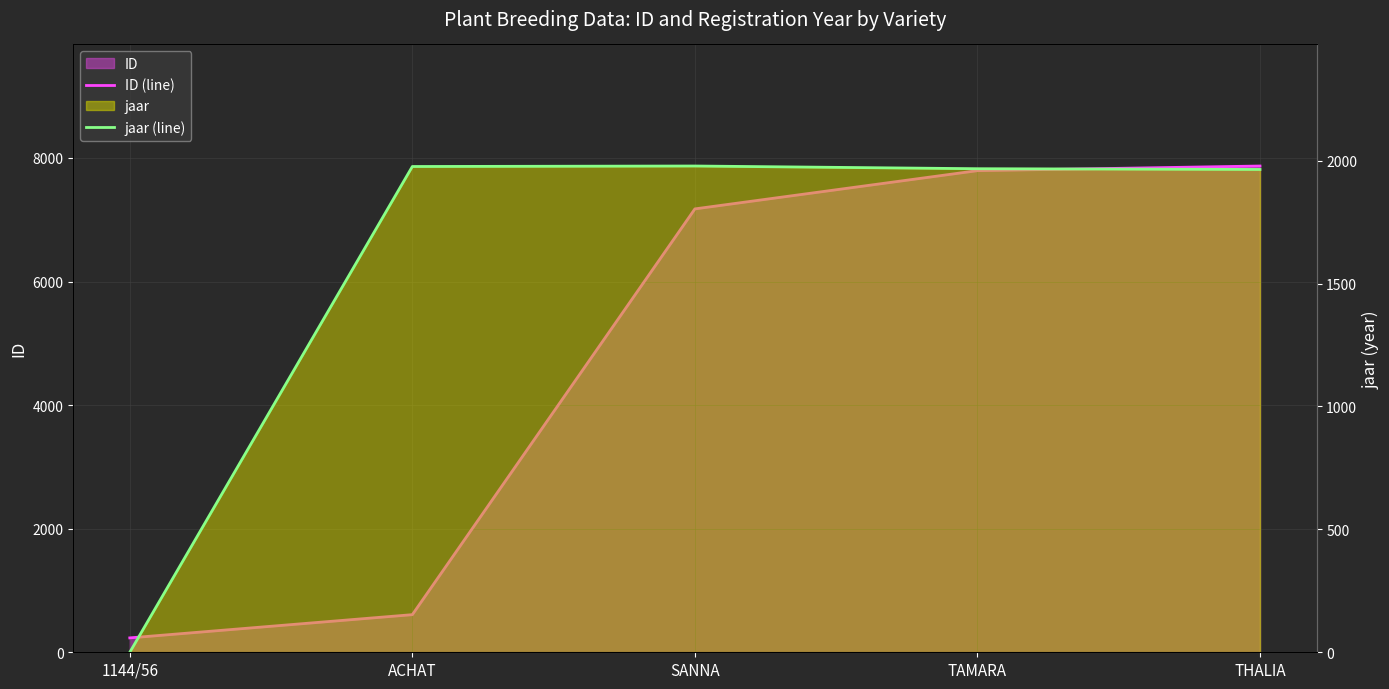

How many times do jaar (line) and ID (line) cross each other?

2